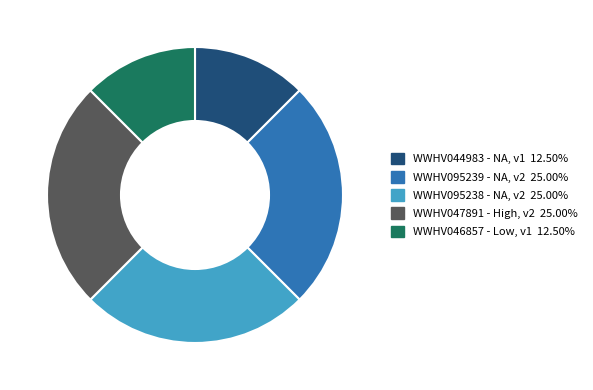

Is there a majority slice in this chart?

No